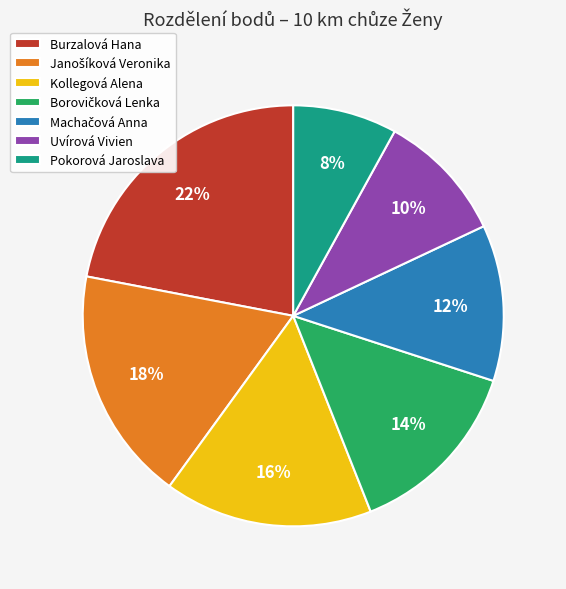

How many segments does this pie chart have?

7